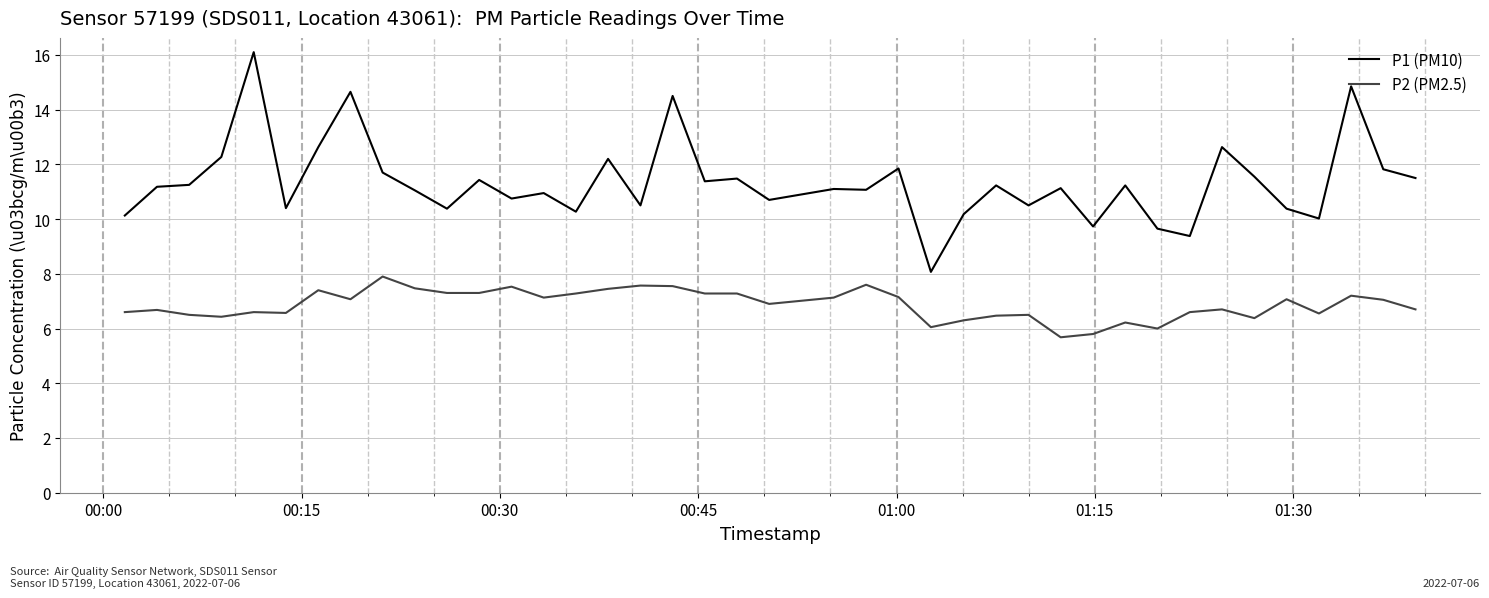

What is the minimum value shown in the chart?

5.7